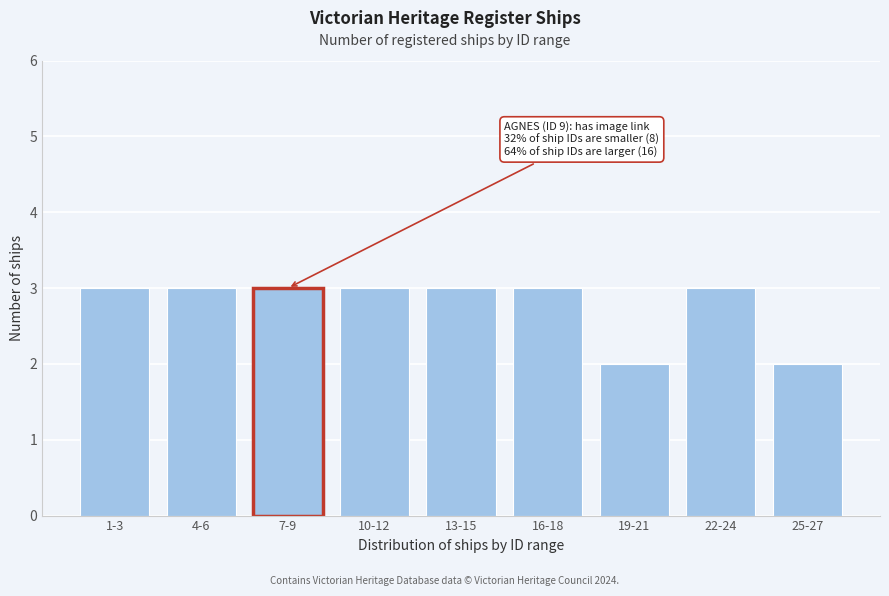

Reading left to right, what are all the values shown in this chart?

3	3	3	3	3	3	2	3	2